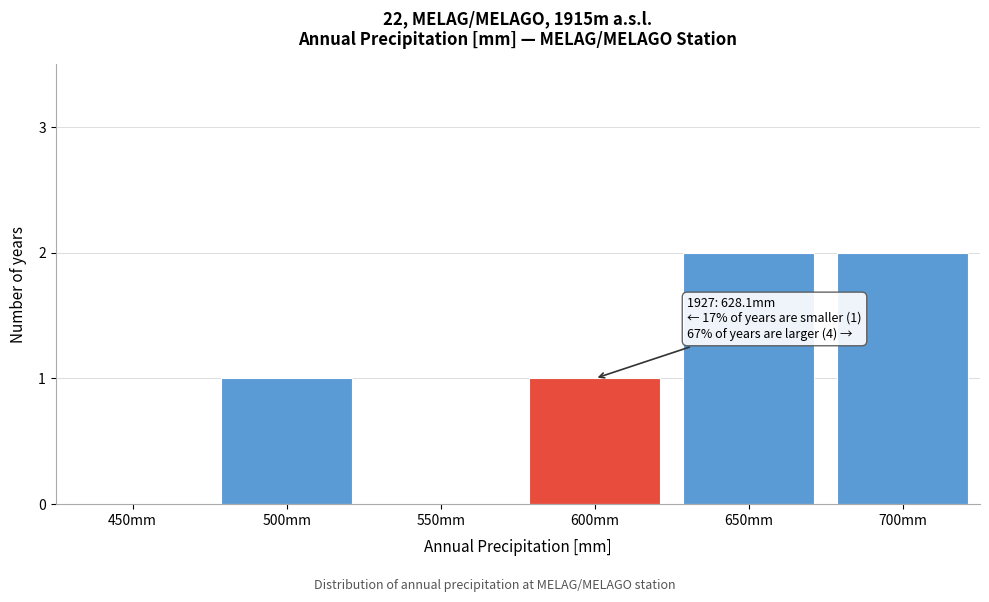

Reading left to right, list all the values displayed in this chart.

450mm=0	500mm=1	550mm=0	600mm=1	650mm=2	700mm=2